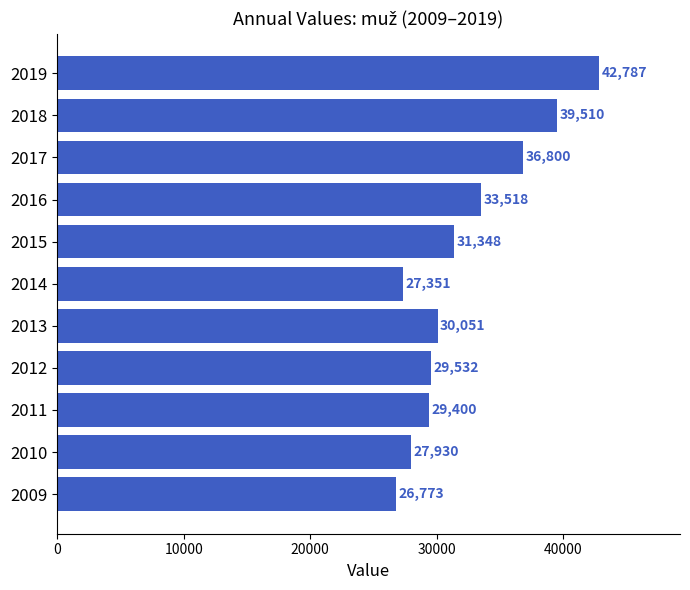

List the labels in order of value, smallest first.

2009, 2014, 2010, 2011, 2012, 2013, 2015, 2016, 2017, 2018, 2019